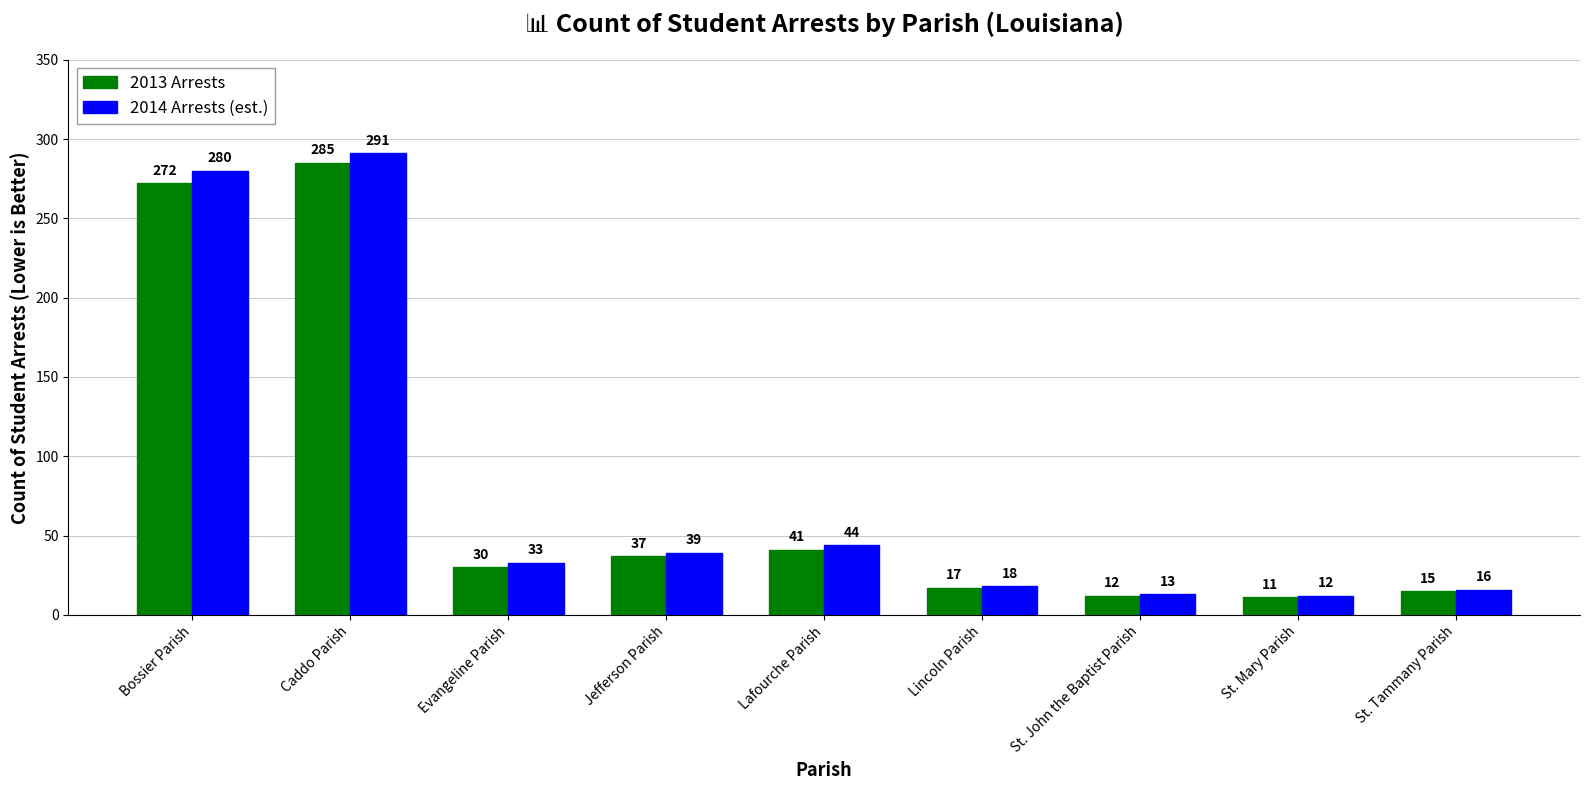

What is the difference between the maximum and second lowest values in the 2013 Arrests series?

273